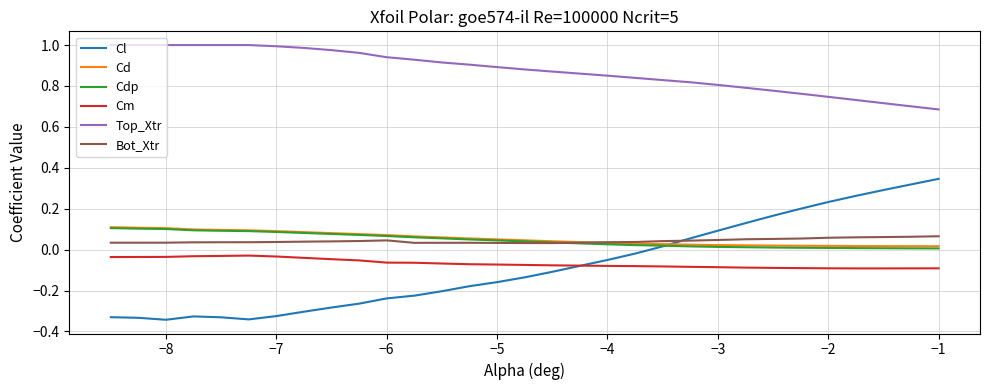

What are all the series names shown in the legend?

Cl, Cd, Cdp, Cm, Top_Xtr, Bot_Xtr